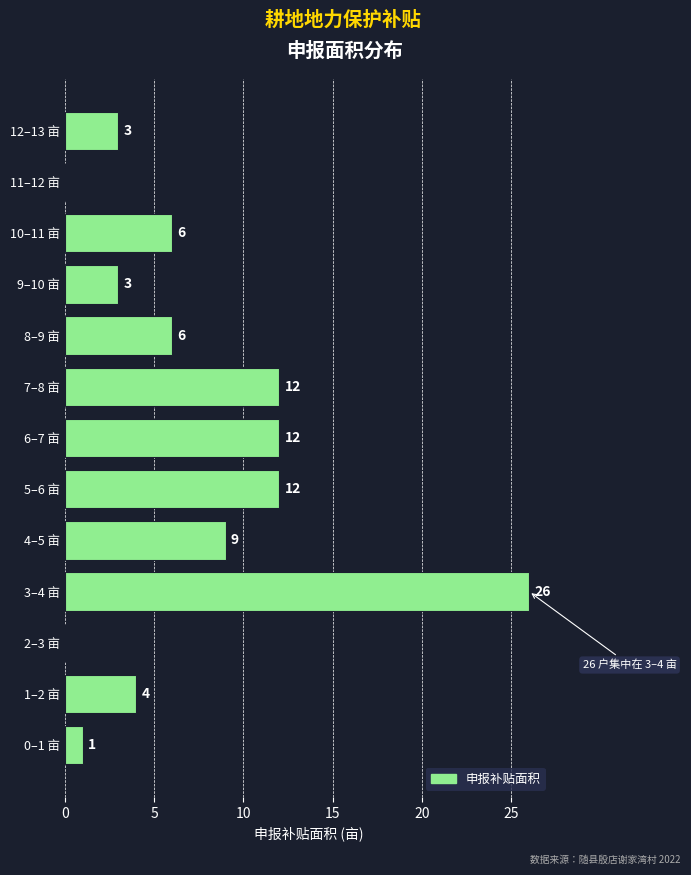

Read the value at 6–7 亩.

12